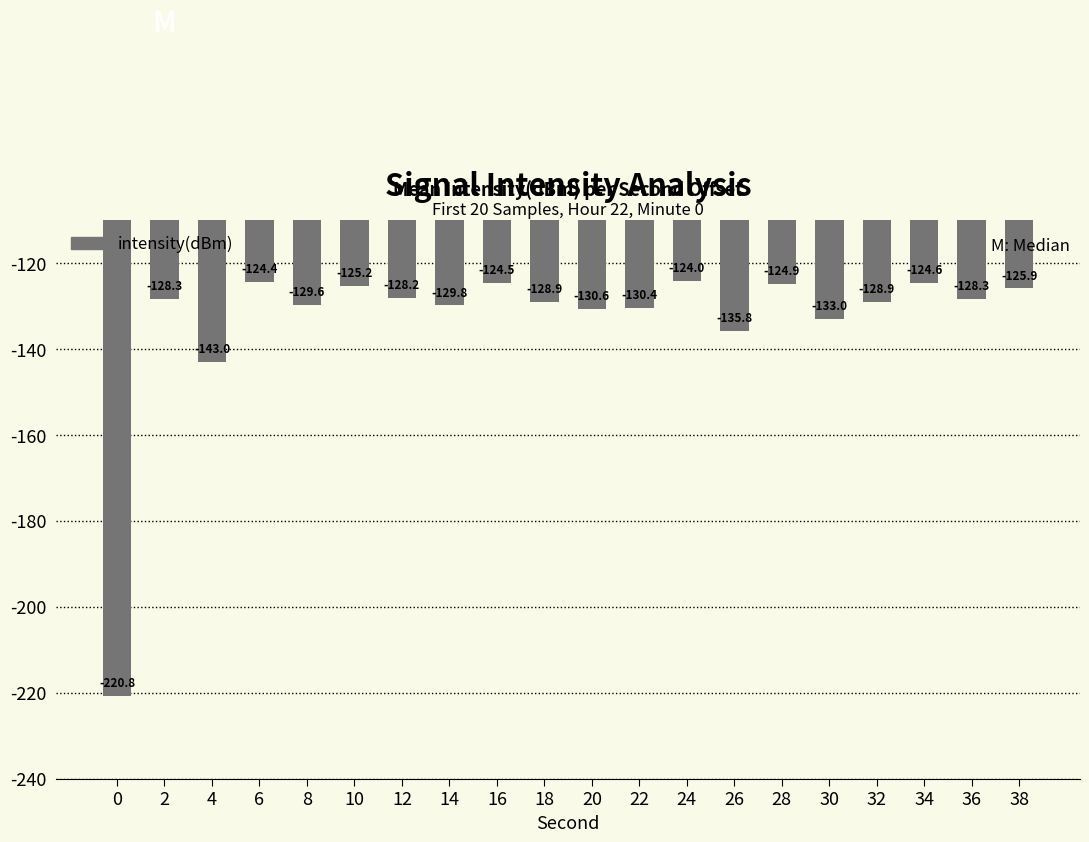

Count the number of values greater than -128.

7